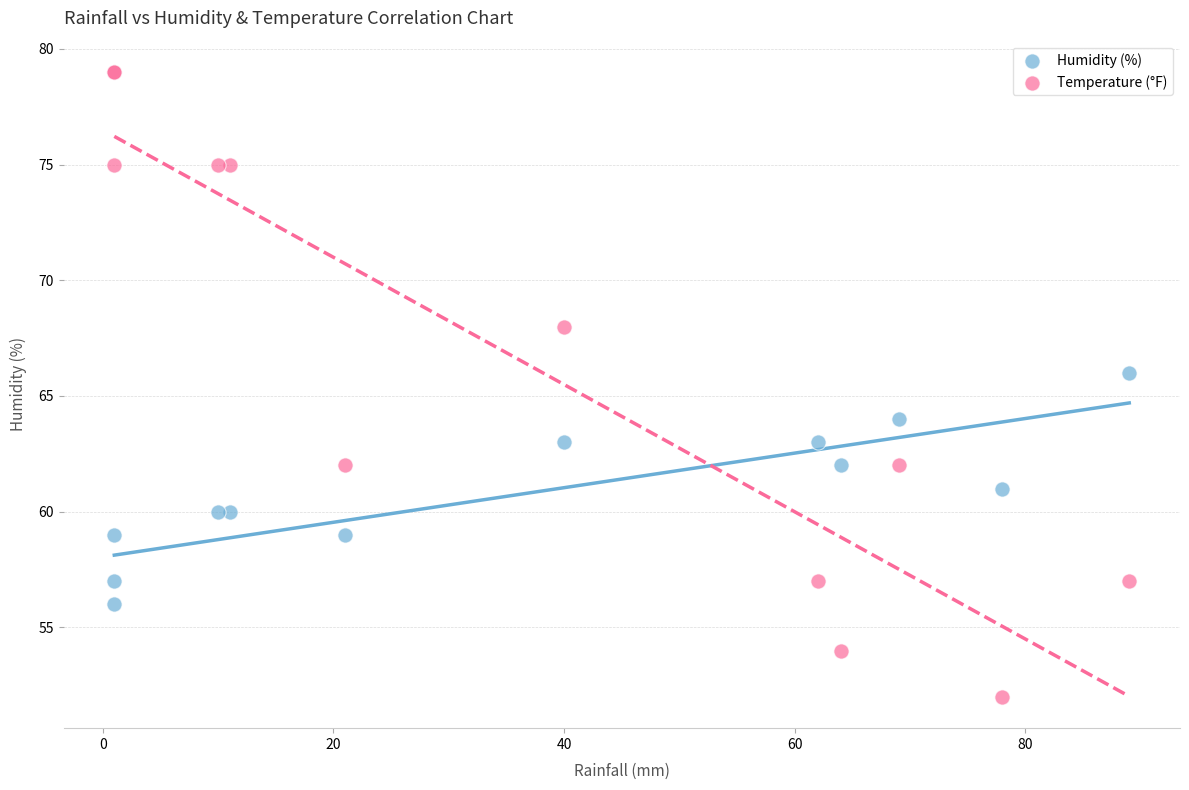

Which series has the widest spread of Y values?

Temperature (°F)